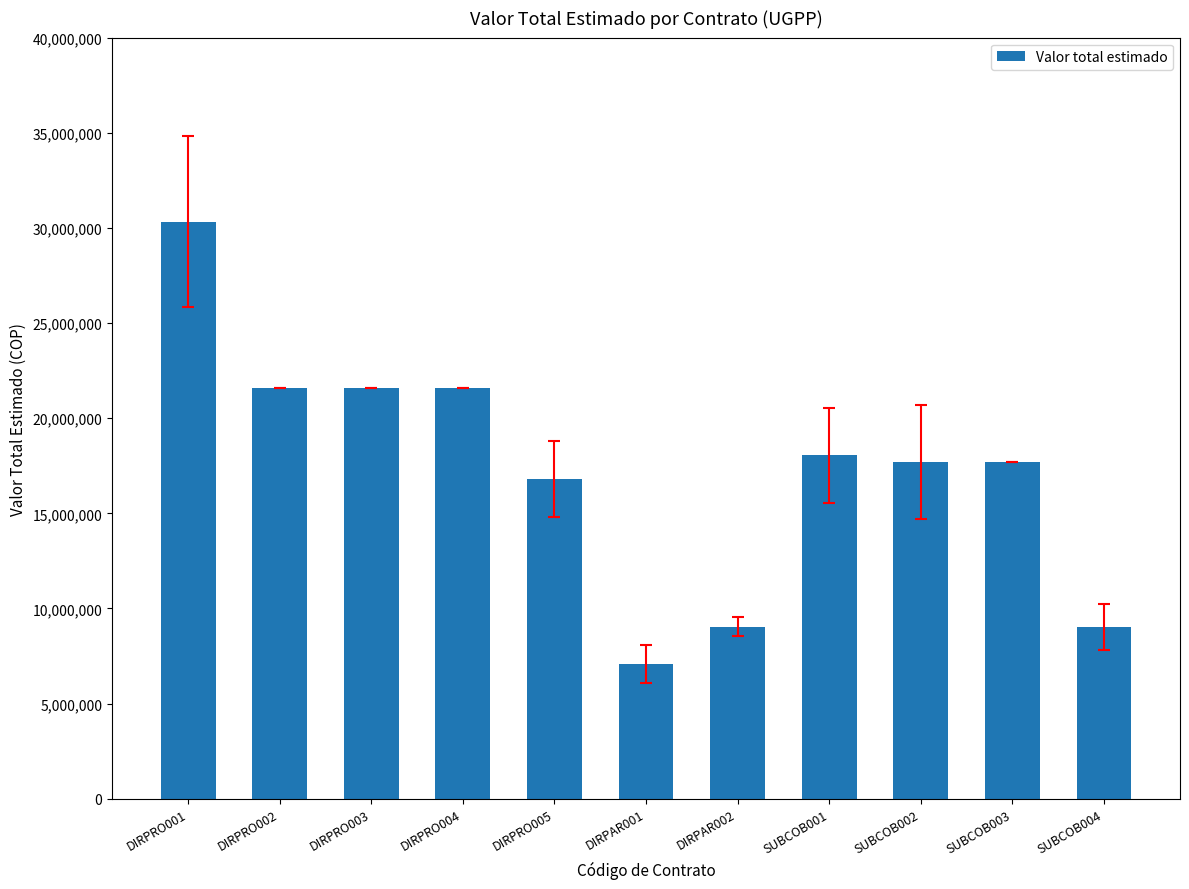

Approximately how many times larger is the value at DIRPAR001 compared to SUBCOB002?

0.4